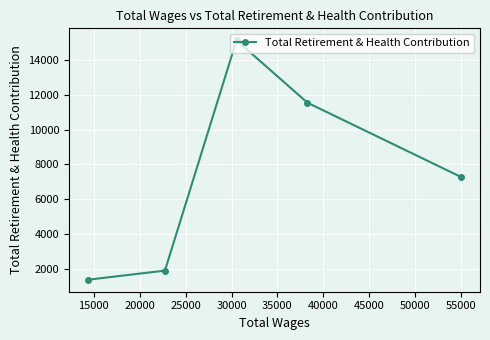

What is the value of the 5th point from the left?

7272